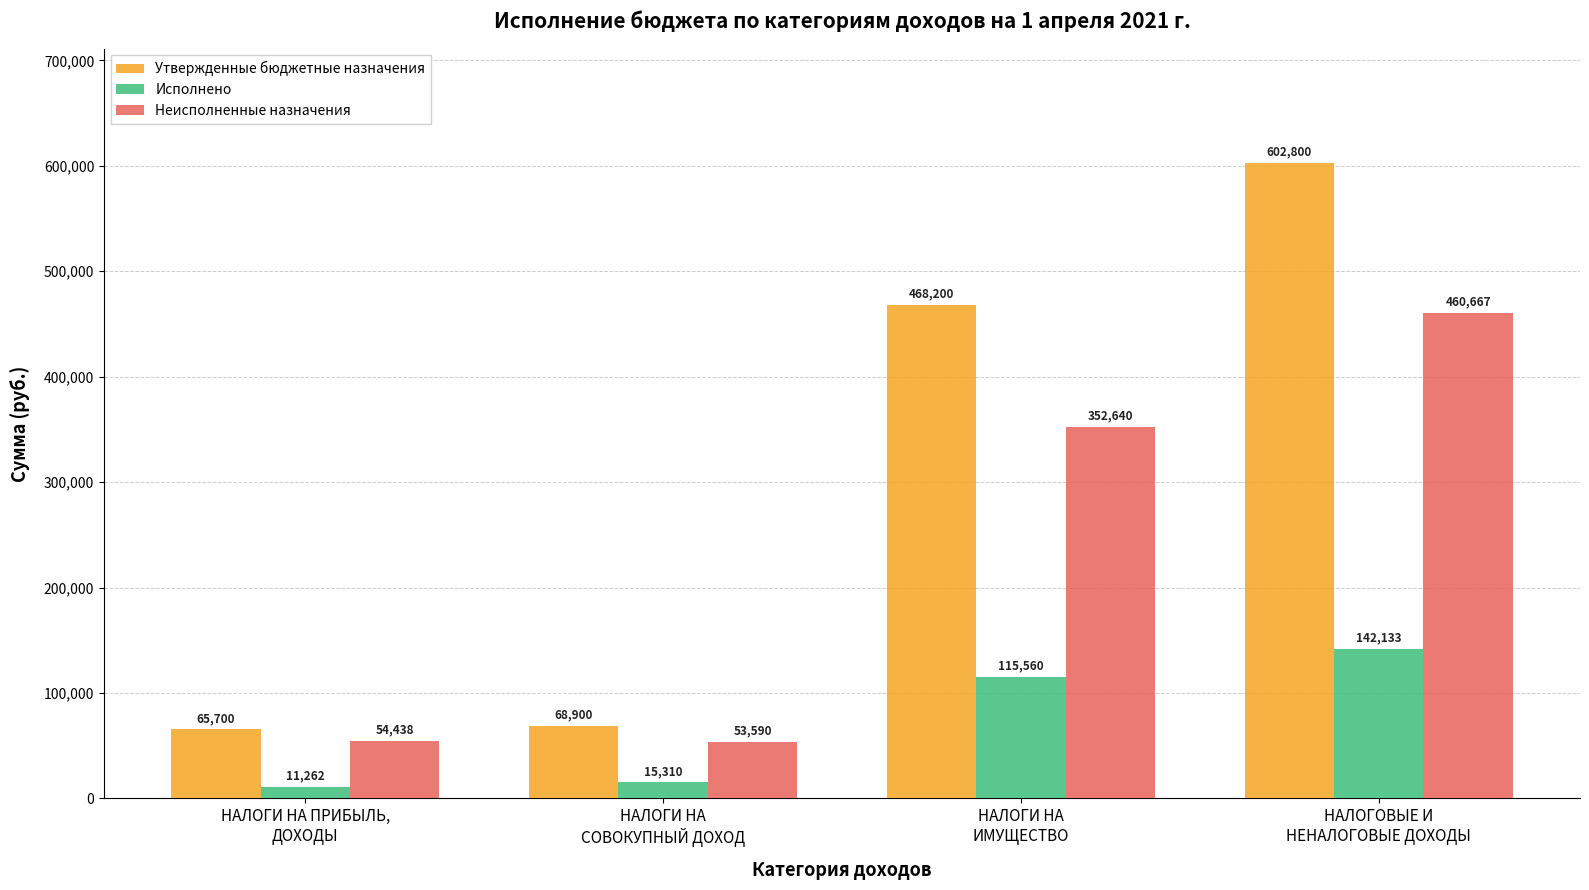

What is the sum of all Утвержденные бюджетные назначения values?

1205600.0